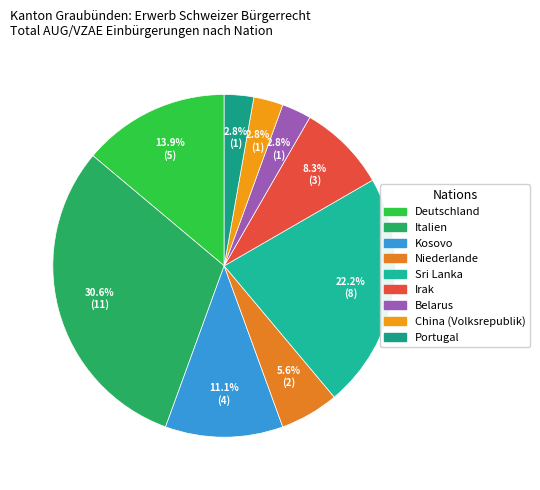

Count the number of slices in the pie.

9